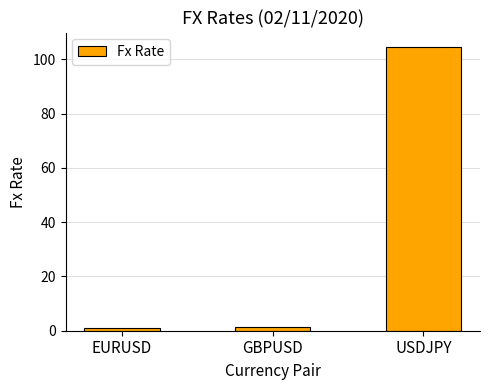

How many bars are there in total?

3